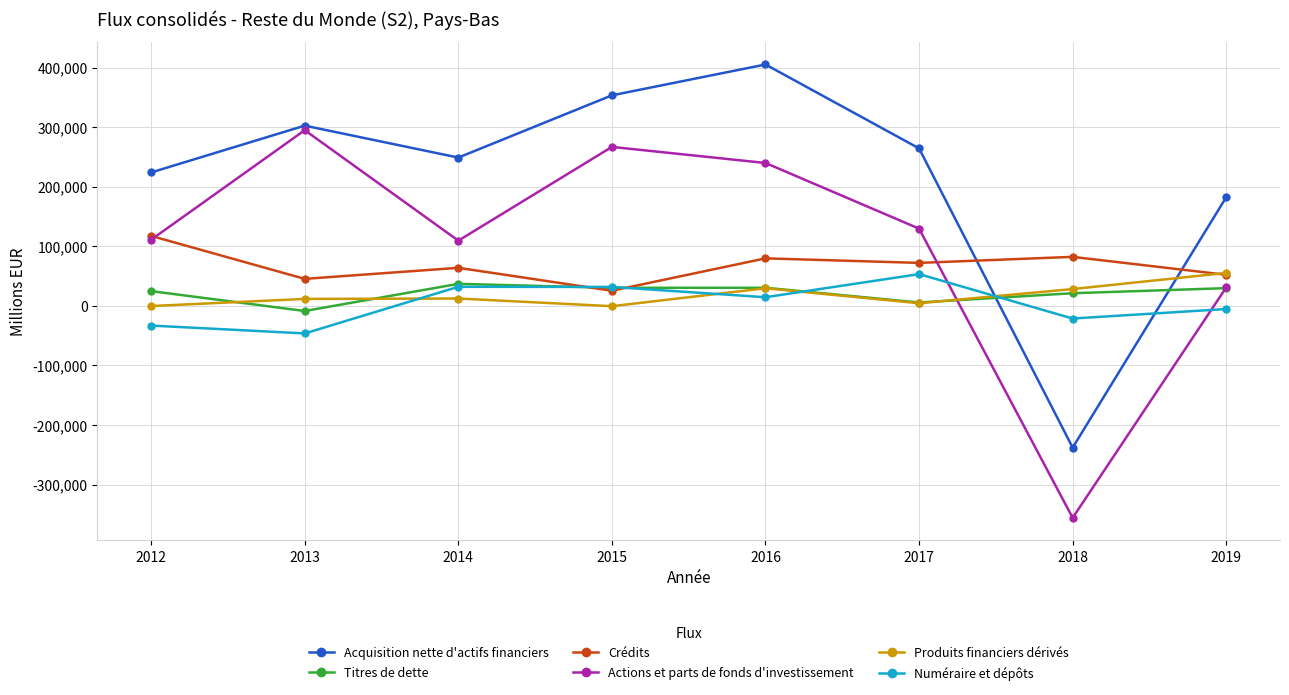

At which category is the sum across all series the highest?

2016